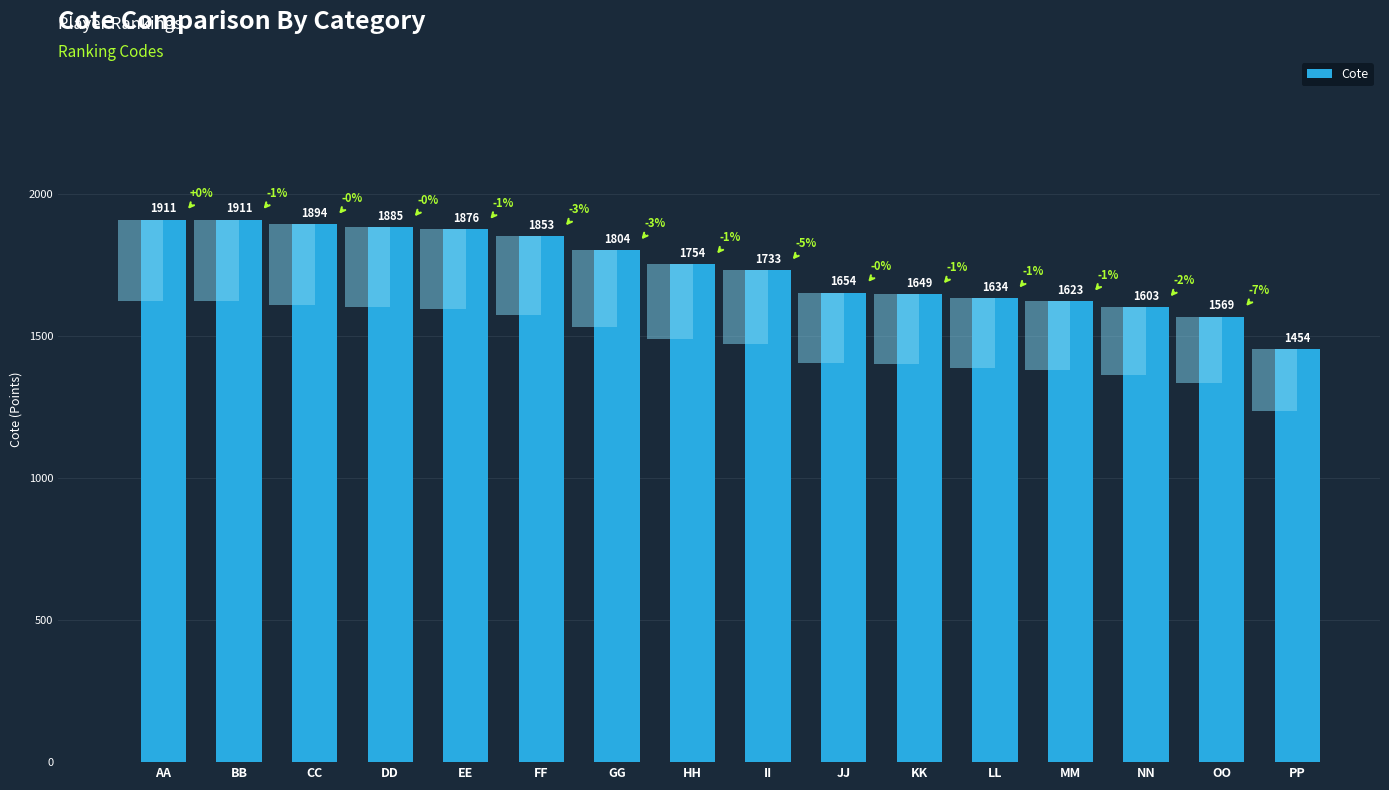

How many data points are less than 1754?

8